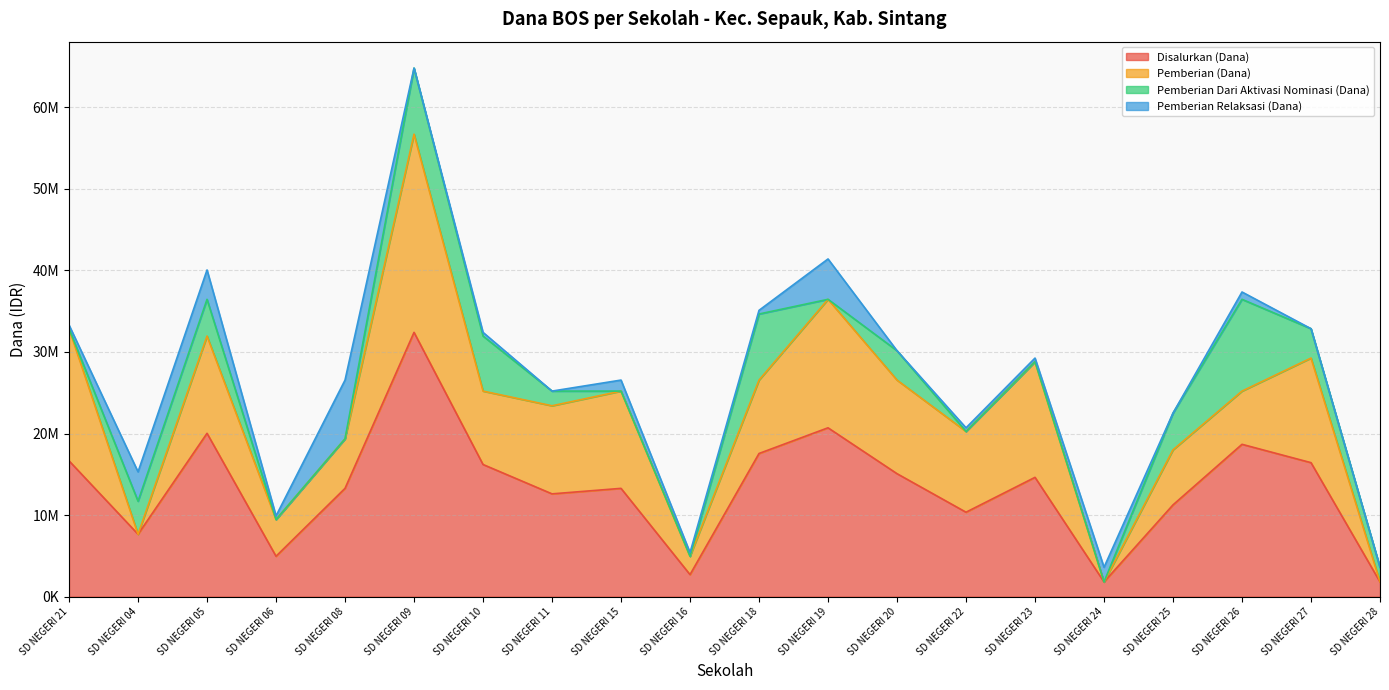

How many positive values does the Pemberian Relaksasi (Dana) series have?

14